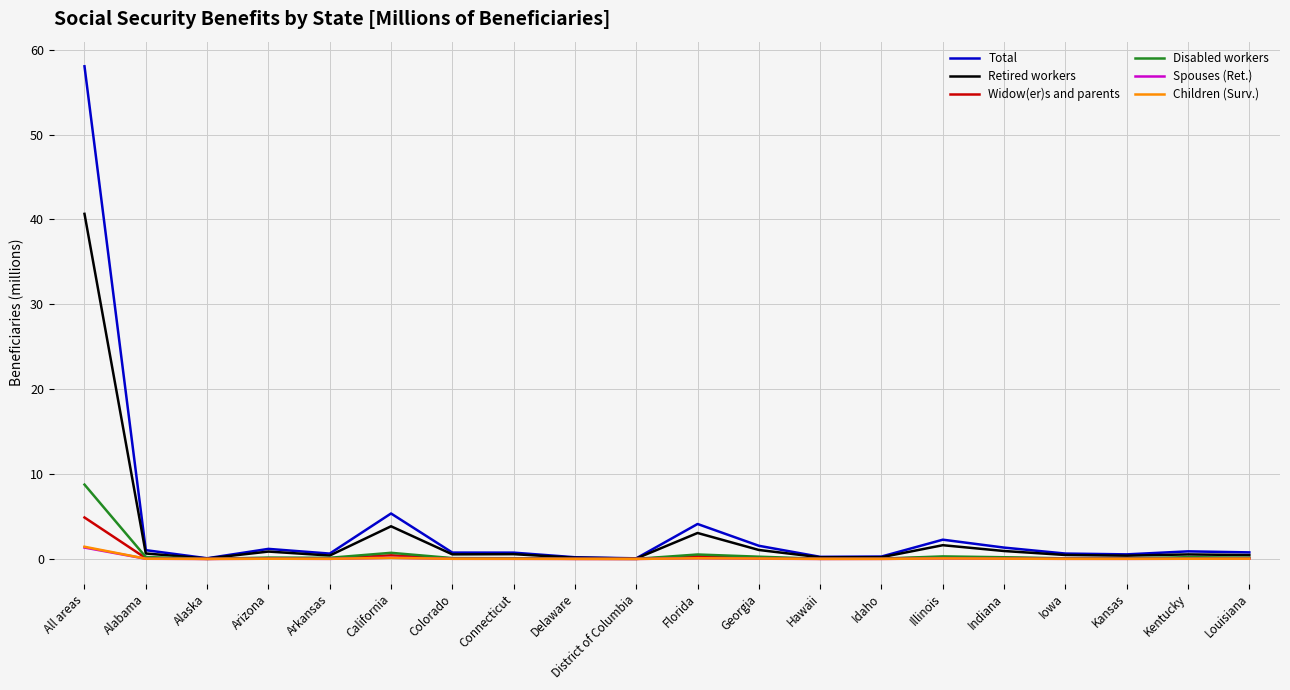

Which category has the highest value across all series?

All areas